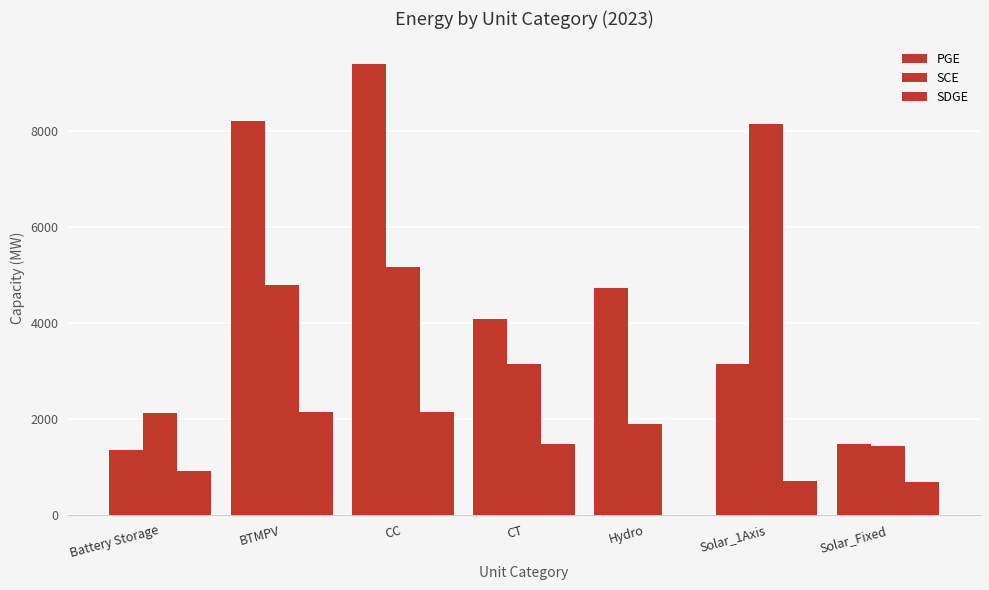

Reading left to right, what are all the values shown in this chart?

PGE: 1346.2	8206.9	9405.8	4076.7	4722.2	3139.4	1475.7
SCE: 2121.1	4784.8	5159.1	3136.1	1897.0	8155.5	1421.9
SDGE: 915.9	2142.8	2150.7	1473.0	0.0	705.0	686.4